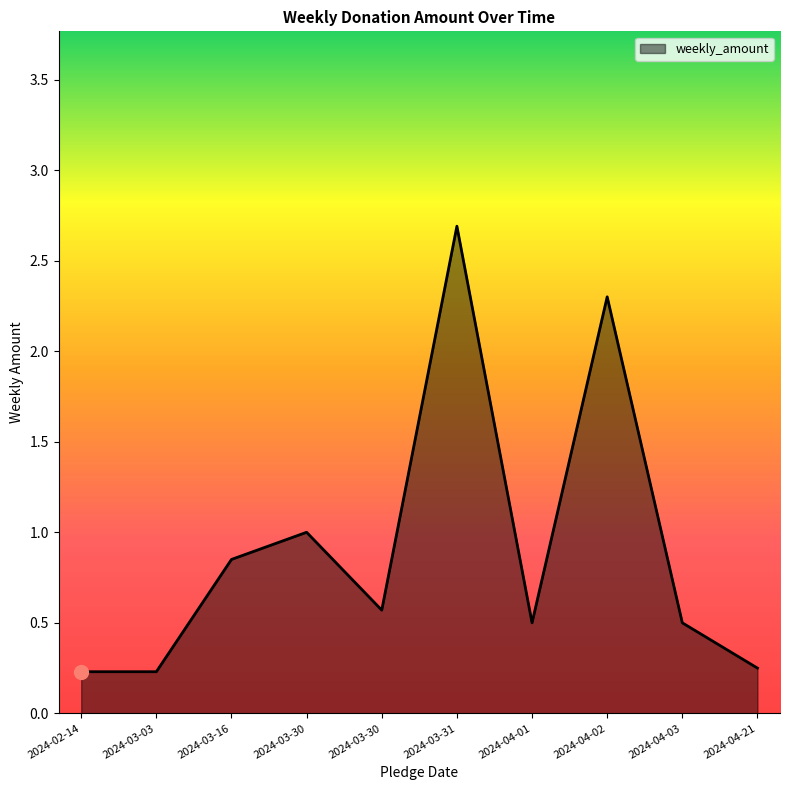

True or false: the data shows 1.0 at 2024-03-30.

True